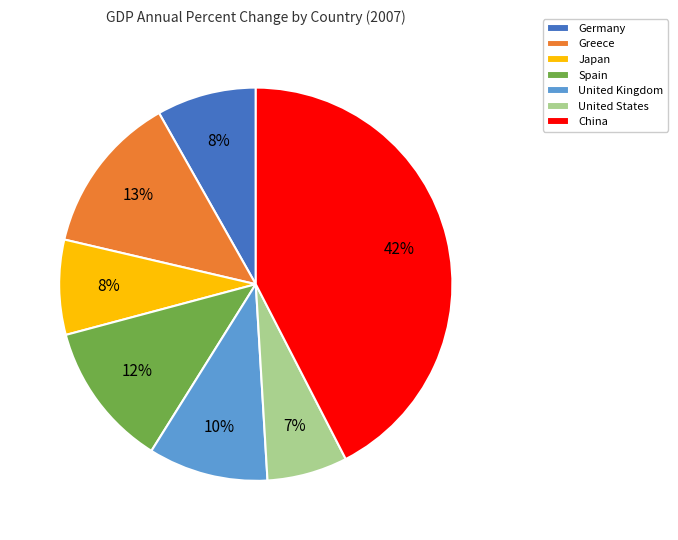

To the nearest percent, what is the average slice percentage?

14%